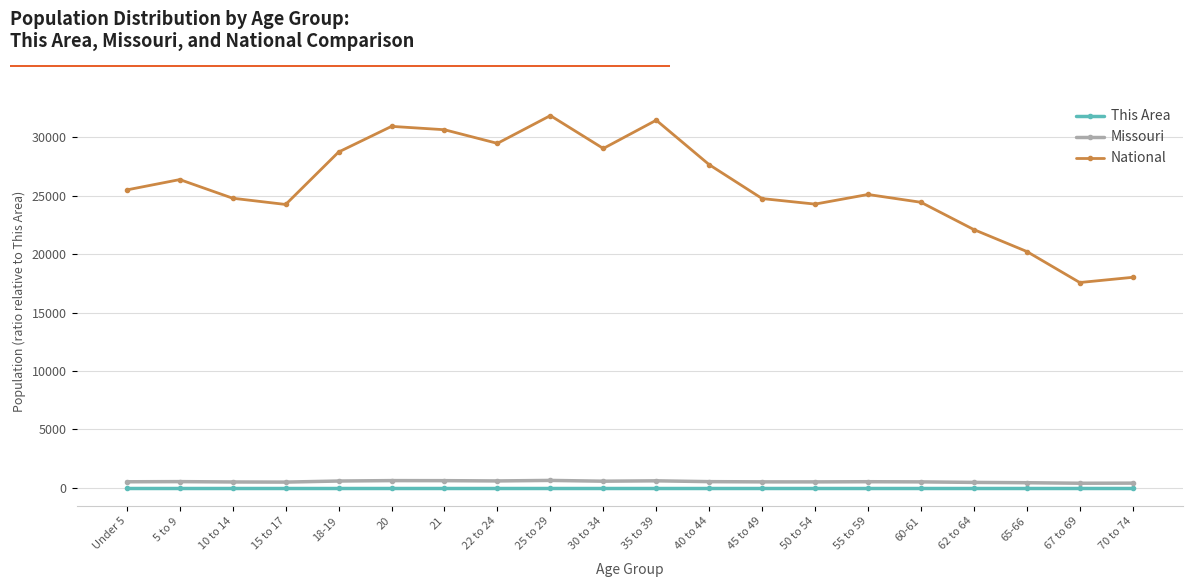

What is the label of the 2nd point from the right?

67 to 69